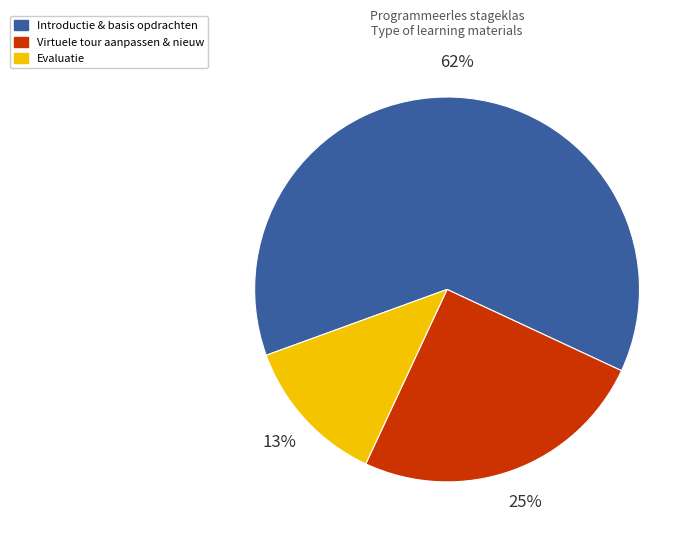

Combined, do Evaluatie and Introductie & basis opdrachten account for over 50%?

Yes